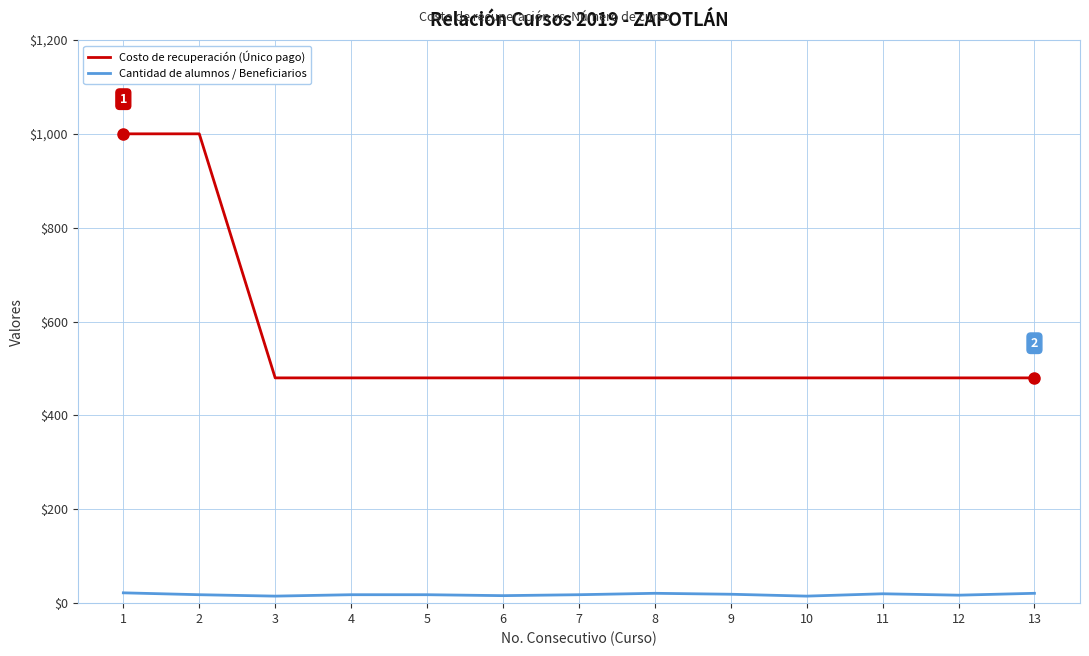

What is the greatest value displayed?

1000